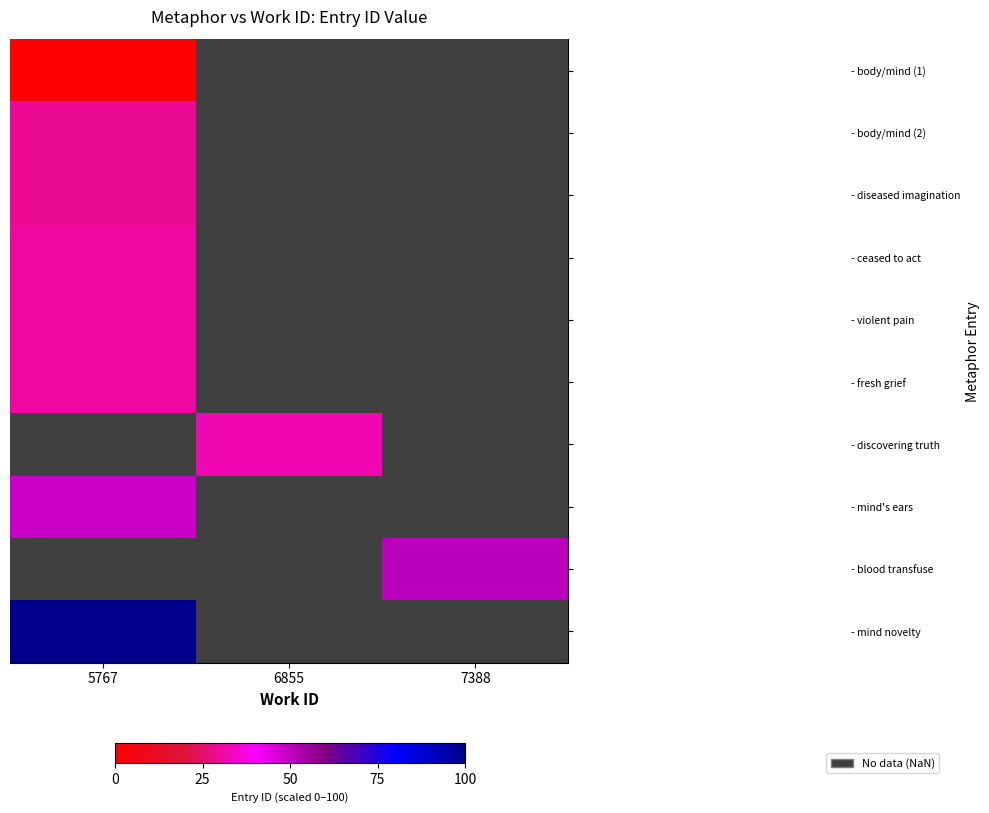

What value does the - mind novelty series have at 5767?

100.0